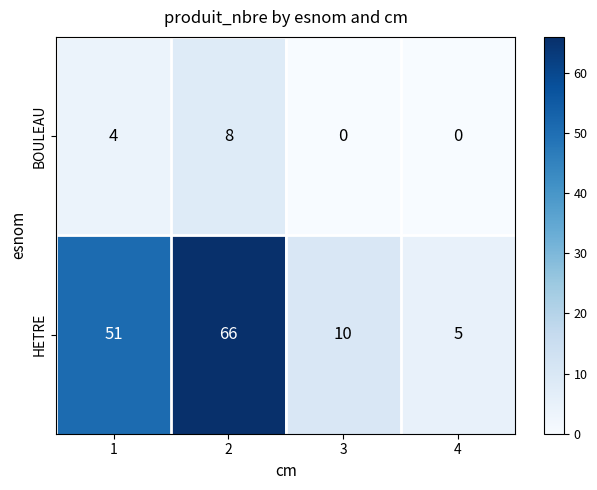

What is the approximate value of HETRE at 4?

5